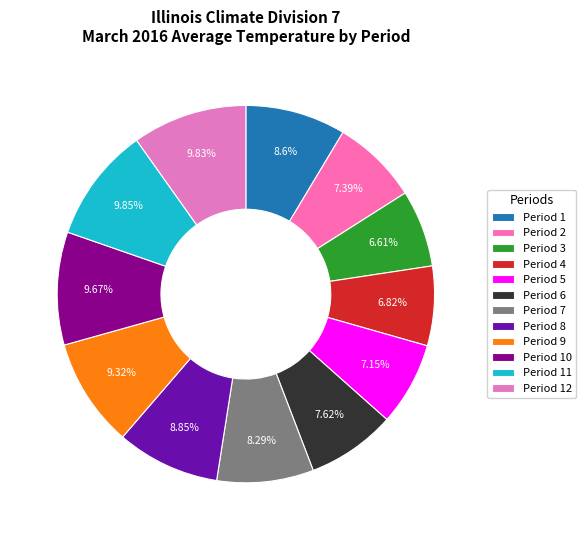

How many slices are in this pie chart?

12